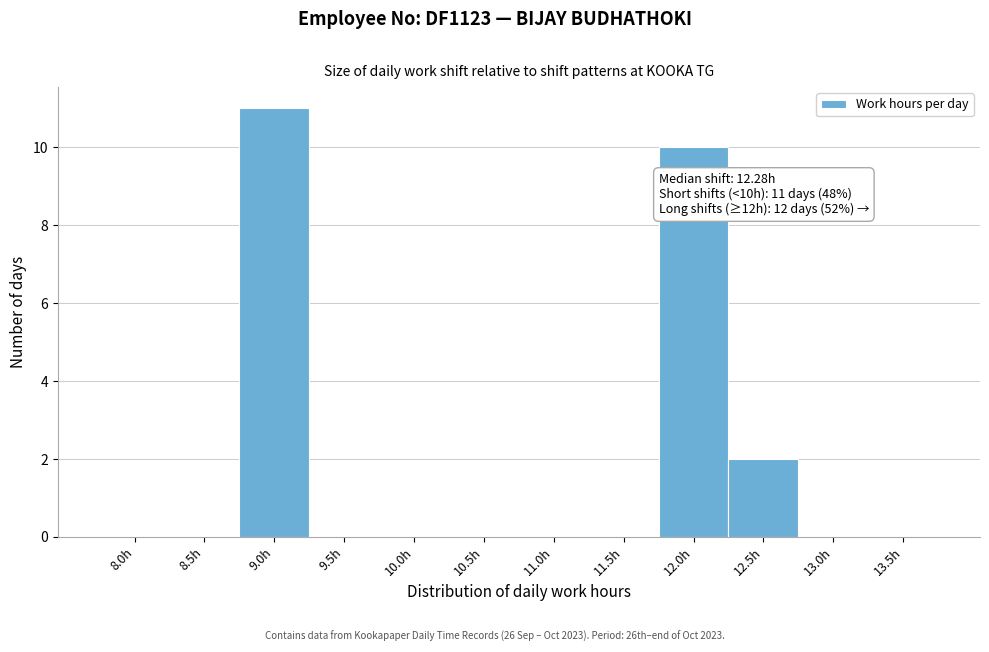

Reading left to right, list all the values displayed in this chart.

8.0h=0	8.5h=0	9.0h=11	9.5h=0	10.0h=0	10.5h=0	11.0h=0	11.5h=0	12.0h=10	12.5h=2	13.0h=0	13.5h=0